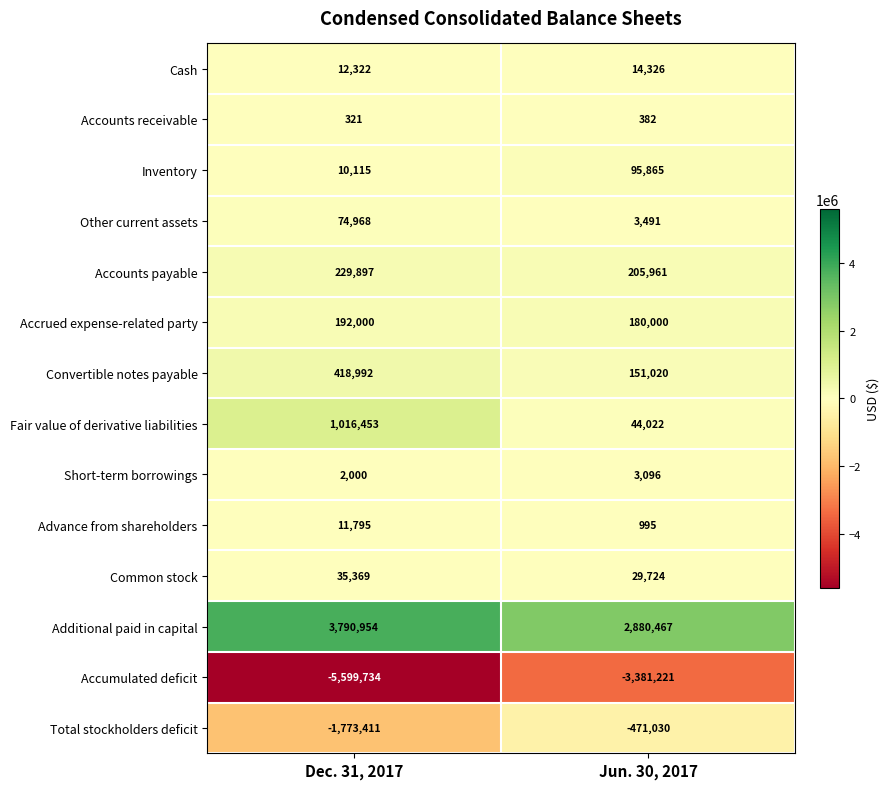

Rank the series by their maximum value, from lowest to highest.

Accumulated deficit, Total stockholders deficit, Accounts receivable, Short-term borrowings, Advance from shareholders, Cash, Common stock, Other current assets, Inventory, Accrued expense-related party, Accounts payable, Convertible notes payable, Fair value of derivative liabilities, Additional paid in capital